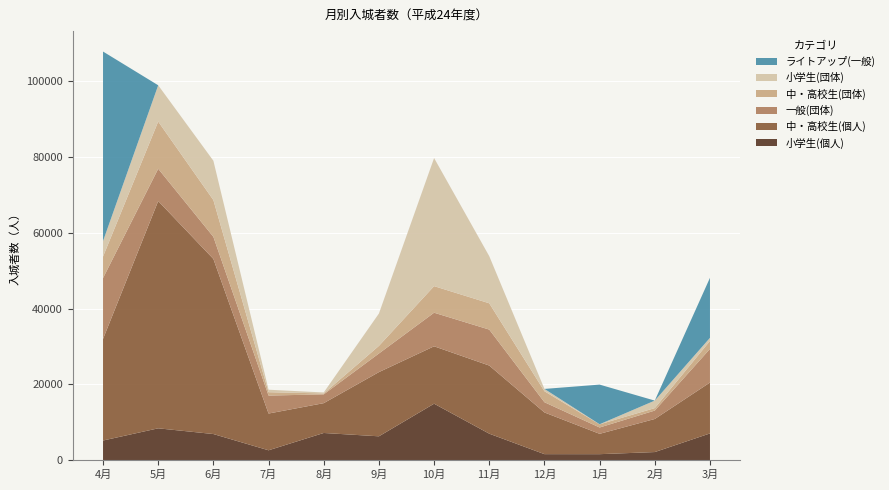

Reading right to left, transcribe all the data shown in this chart.

小学生(個人): 3月=7066	2月=2152	1月=1595	12月=1602	11月=7001	10月=14912	9月=6309	8月=7188	7月=2619	6月=6907	5月=8417	4月=5196
中・高校生(個人): 3月=13430	2月=8729	1月=5369	12月=11003	11月=17978	10月=15149	9月=16943	8月=7869	7月=9699	6月=46206	5月=59976	4月=26804
一般(団体): 3月=8883	2月=2221	1月=1671	12月=2699	11月=9492	10月=8863	9月=4911	8月=2317	7月=4745	6月=5842	5月=8519	4月=16063
中・高校生(団体): 3月=2092	2月=651	1月=832	12月=2897	11月=6940	10月=7012	9月=2003	8月=245	7月=886	6月=9694	5月=12458	4月=5683
小学生(団体): 3月=818	2月=1977	1月=22	12月=613	11月=12428	10月=33804	9月=8541	8月=259	7月=655	6月=10375	5月=9570	4月=4083
ライトアップ(一般): 3月=15844	2月=0	1月=10464	12月=0	11月=0	10月=0	9月=0	8月=0	7月=0	6月=0	5月=0	4月=50011